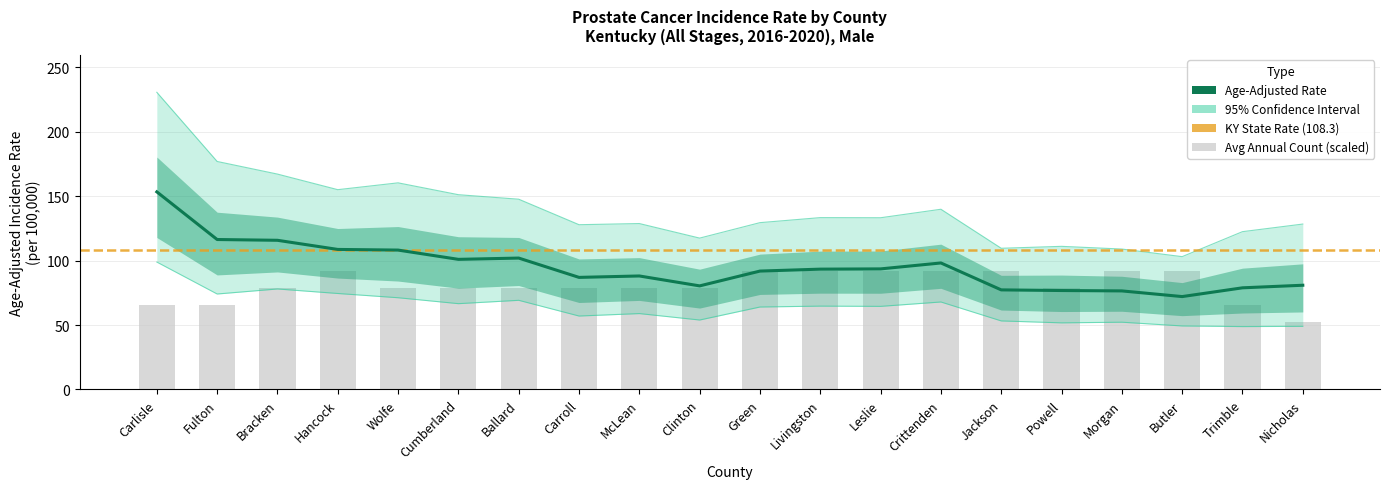

What is the sum of the Avg Annual Count values at Nicholas and Livingston?

144.6